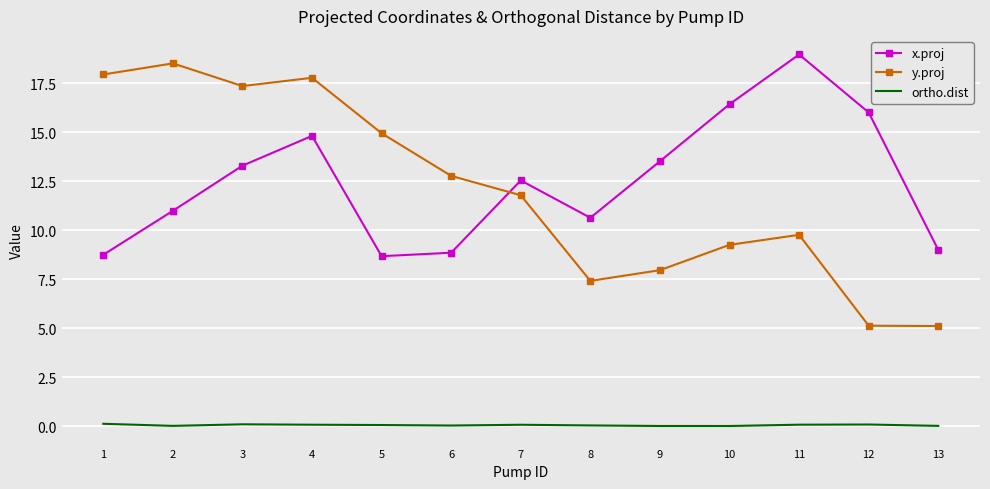

The value of x.proj at 6 is 5.6. True or false?

False